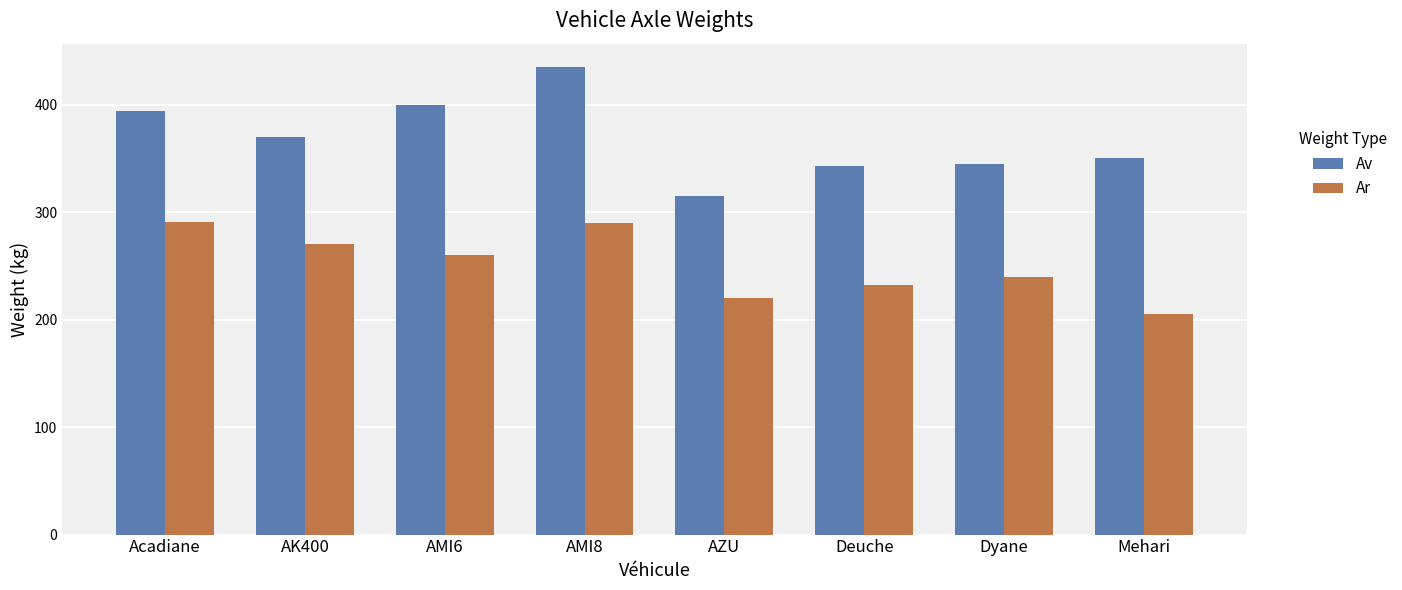

What is the smallest value displayed?

205